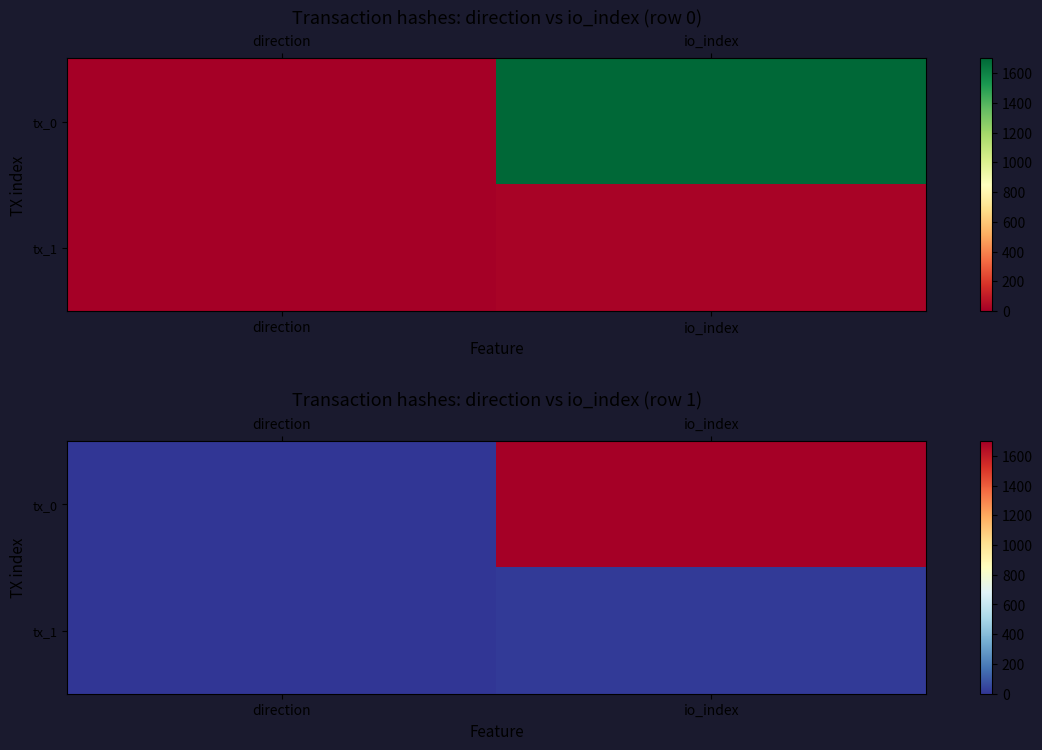

True or false: tx_0 has a value of -1 at direction.

True